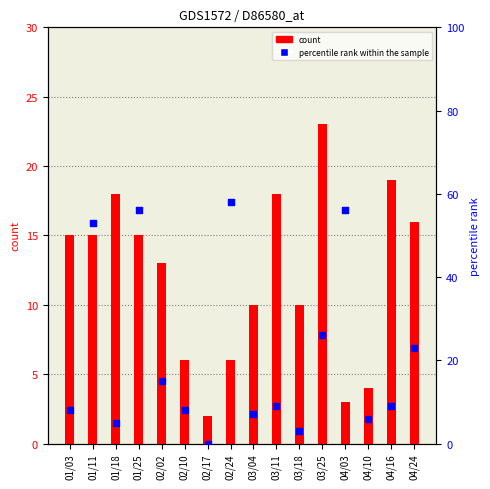

Which series has the largest Y range (max minus min)?

percentile rank within the sample